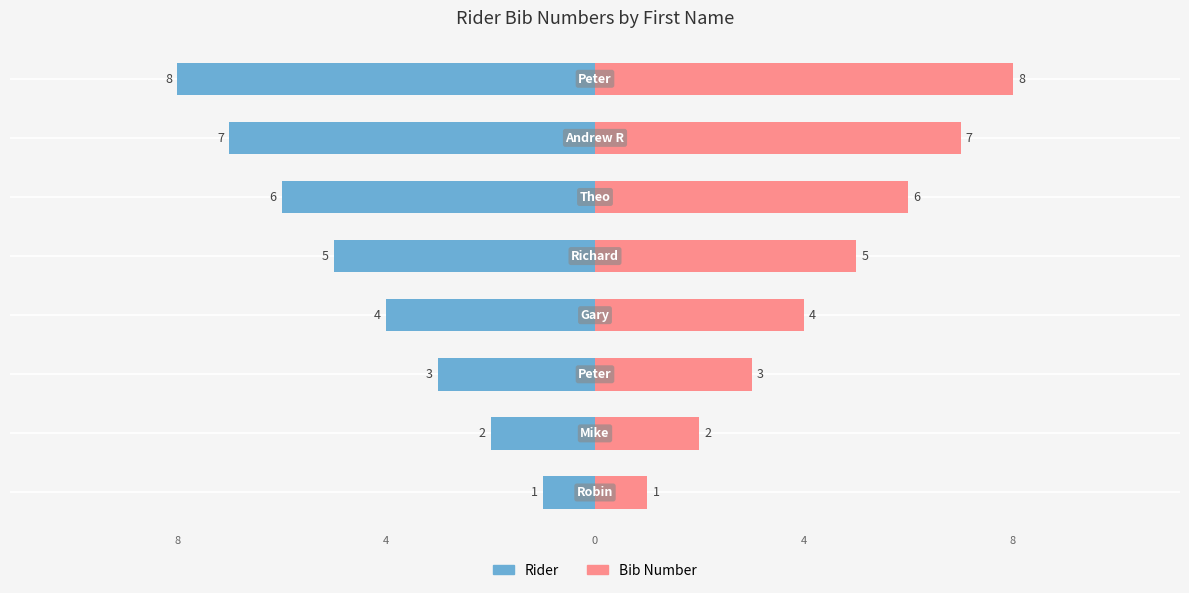

List the labels in order of value, largest first.

Peter, Andrew R, Theo, Richard, Gary, Peter, Mike, Robin